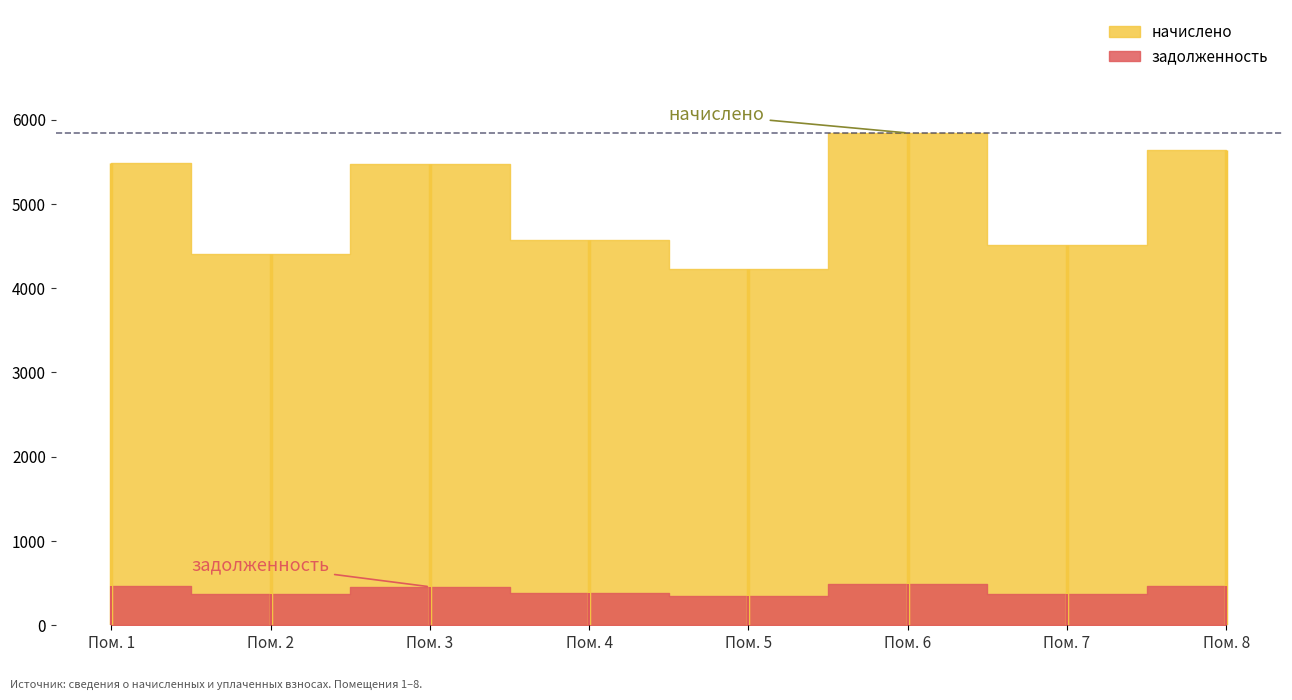

At 4, list the series in order from largest to smallest.

начислено, задолженность